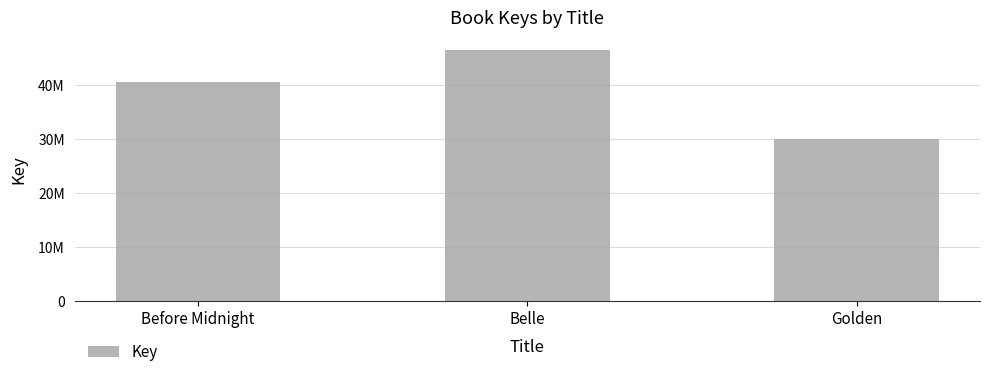

Reading right to left, transcribe all the data shown in this chart.

Golden=30053562	Belle=46478209	Before Midnight=40507469